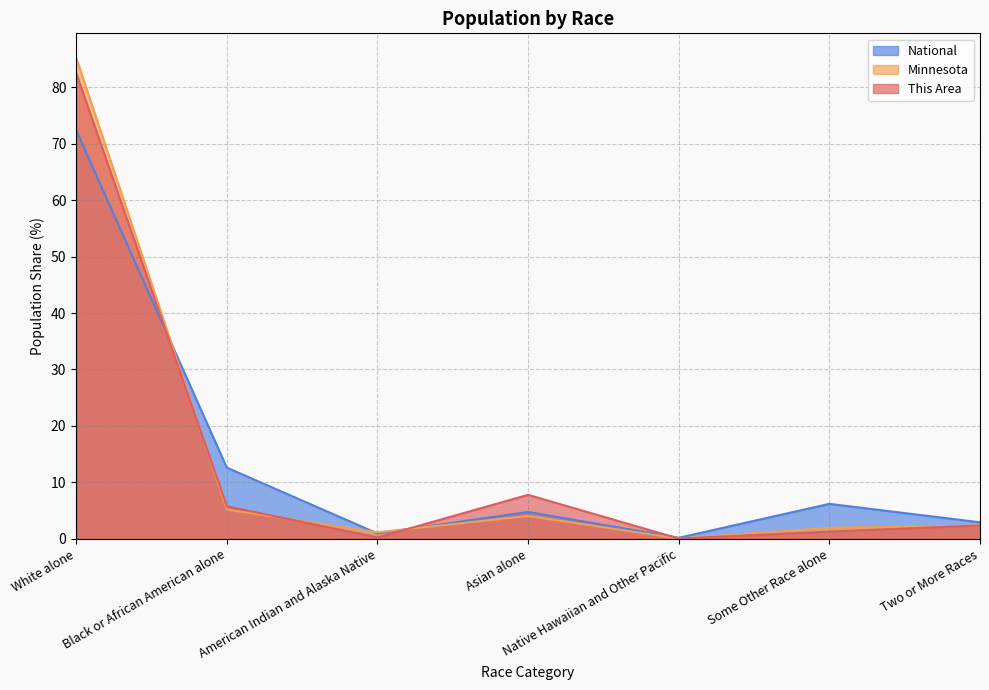

At how many categories does at least one series exceed 70?

1